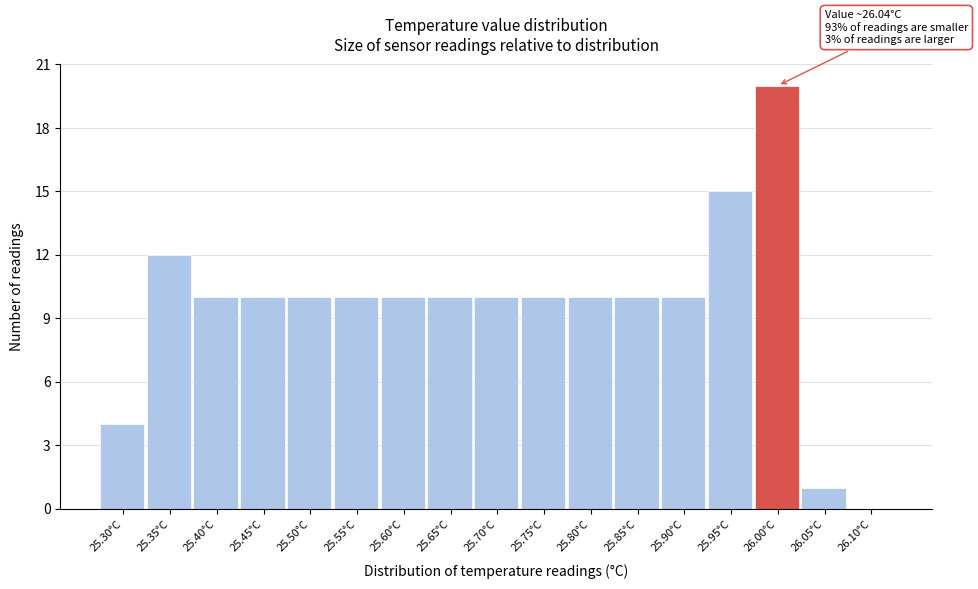

Reading right to left, transcribe all the data shown in this chart.

26.10°C=0	26.05°C=1	26.00°C=20	25.95°C=15	25.90°C=10	25.85°C=10	25.80°C=10	25.75°C=10	25.70°C=10	25.65°C=10	25.60°C=10	25.55°C=10	25.50°C=10	25.45°C=10	25.40°C=10	25.35°C=12	25.30°C=4